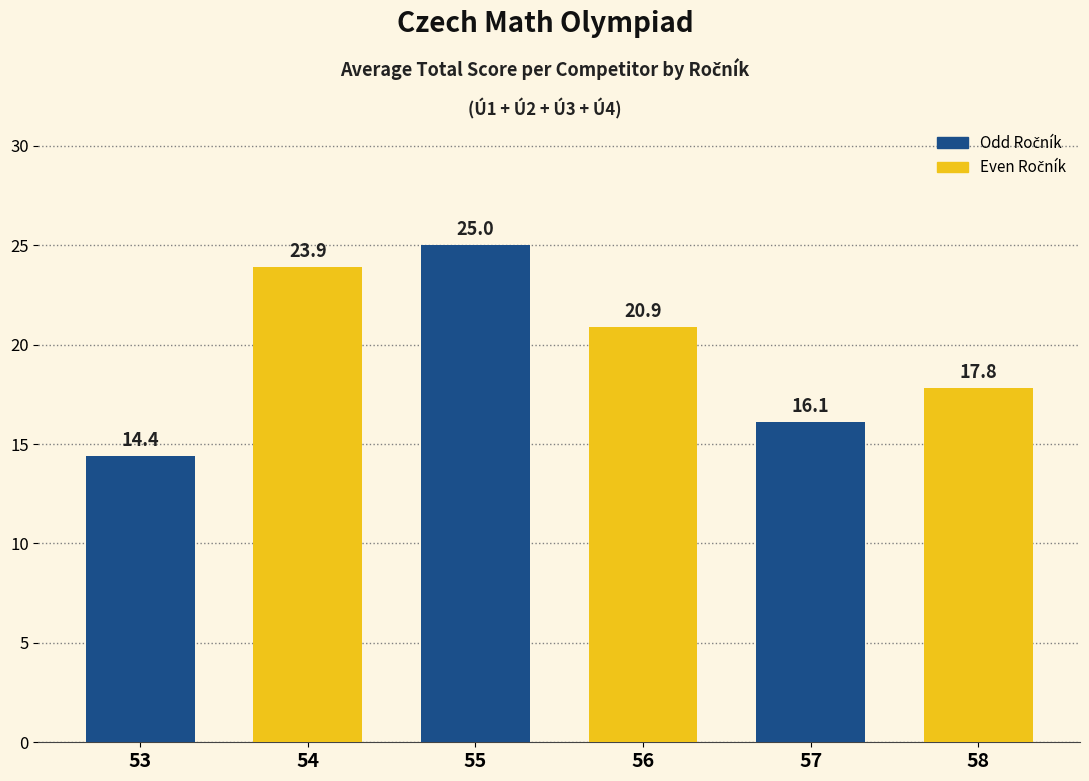

Are the bars horizontal?

No